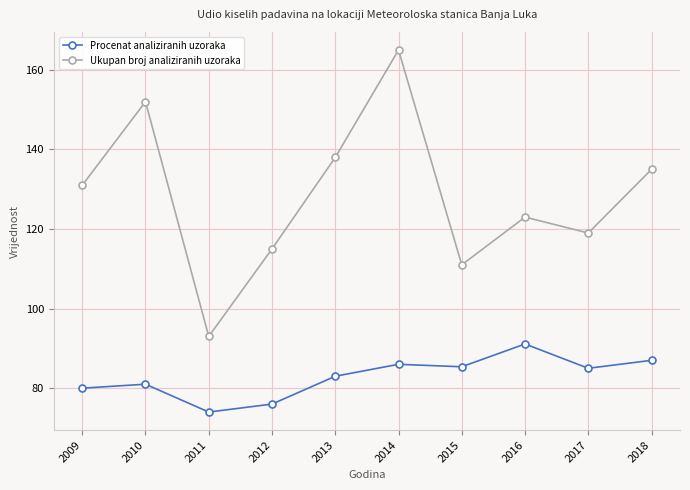

Where is the first local maximum for Ukupan broj analiziranih uzoraka?

2010